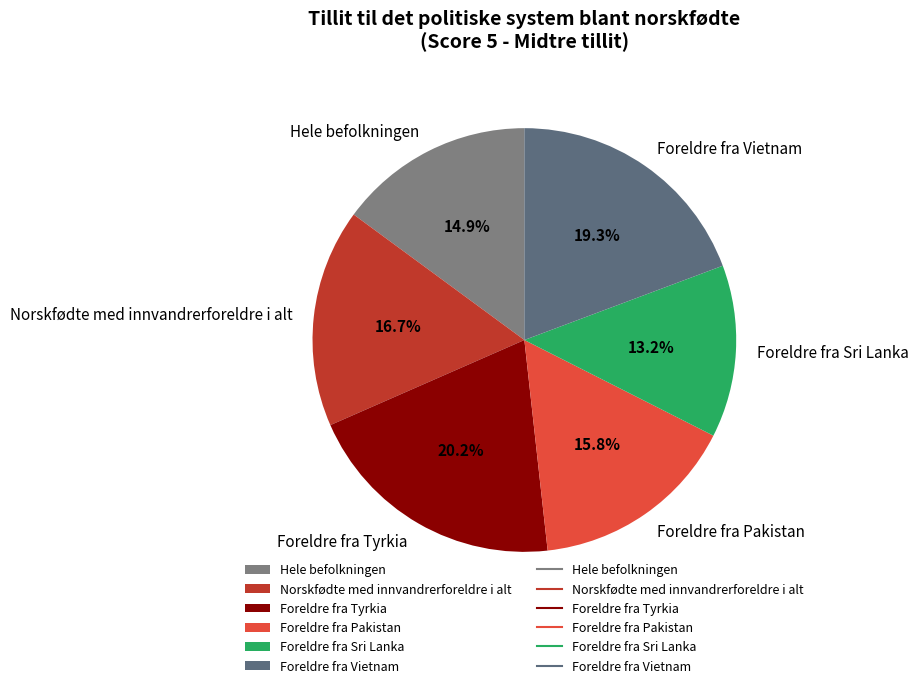

How many segments does this pie chart have?

6